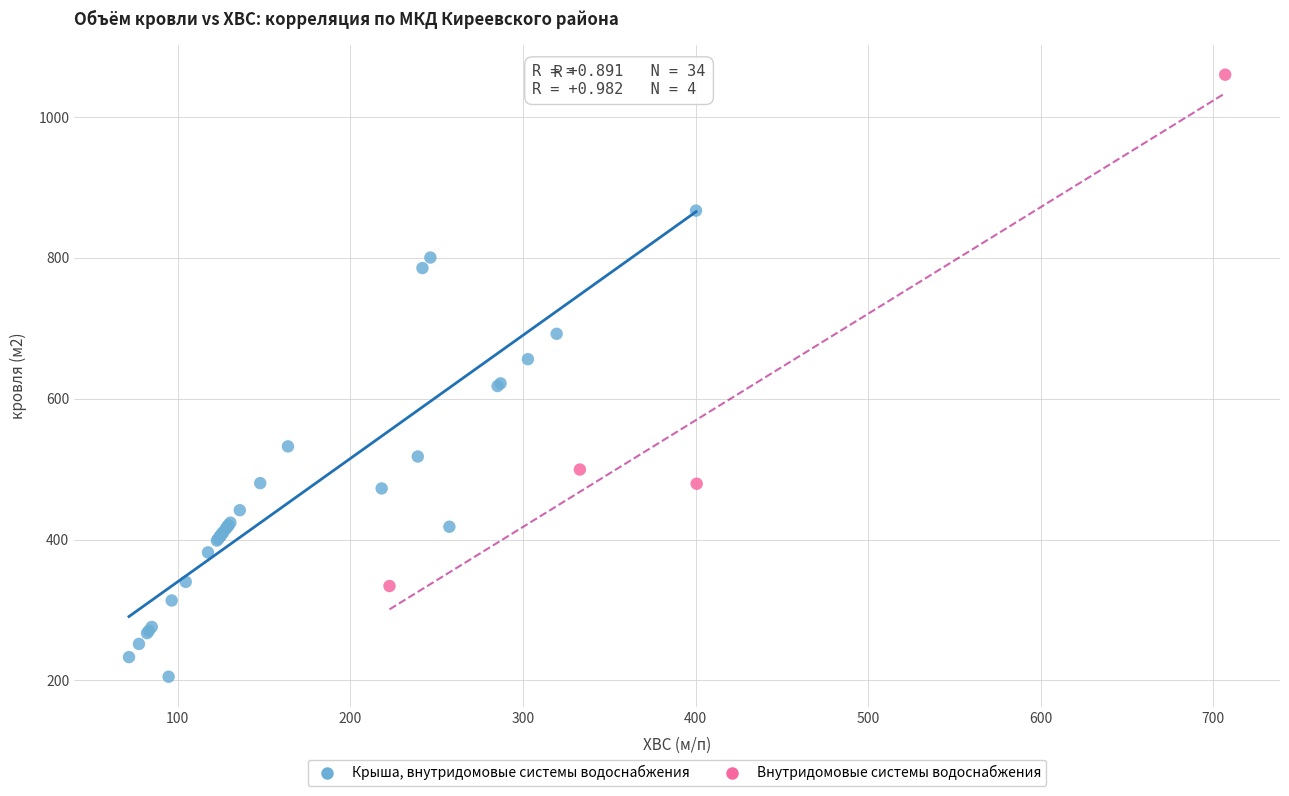

Which series has the largest Y range (max minus min)?

Внутридомовые системы водоснабжения